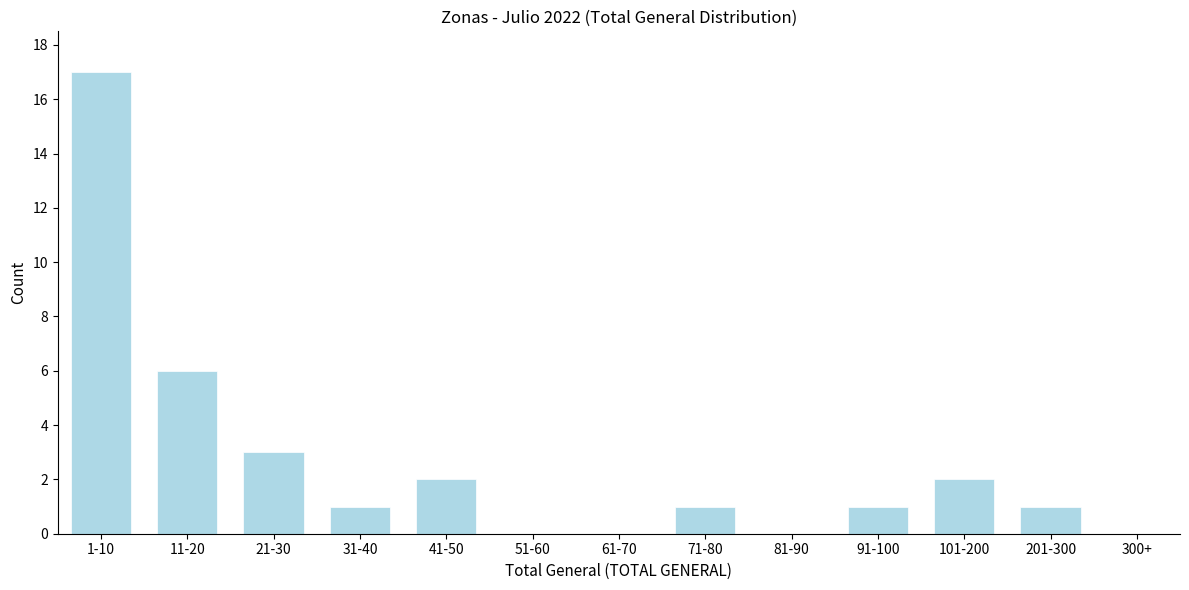

Reading left to right, list all the values displayed in this chart.

1-10=17	11-20=6	21-30=3	31-40=1	41-50=2	51-60=0	61-70=0	71-80=1	81-90=0	91-100=1	101-200=2	201-300=1	300+=0